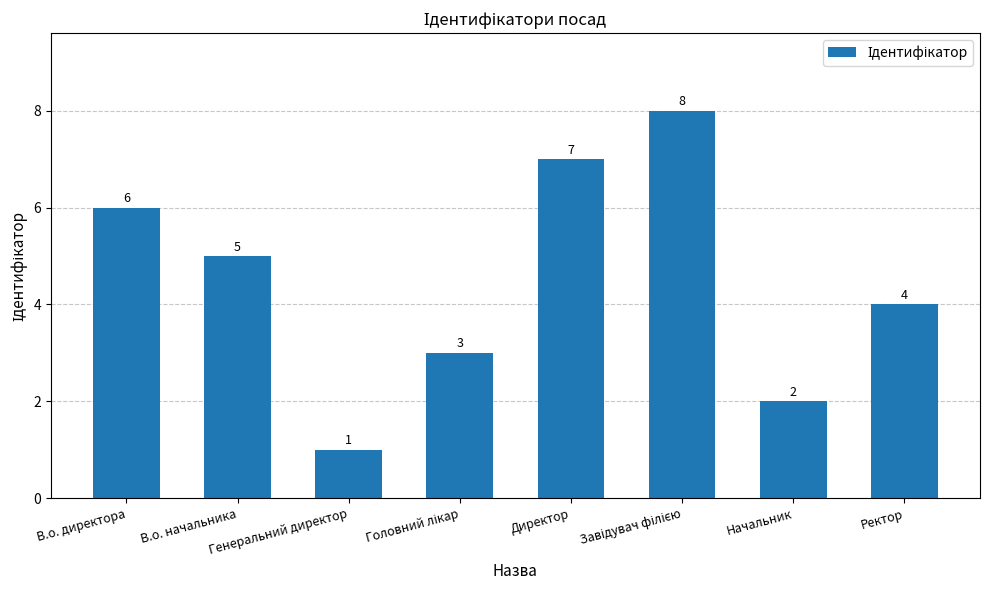

The value at В.о. директора is 6. True or false?

True